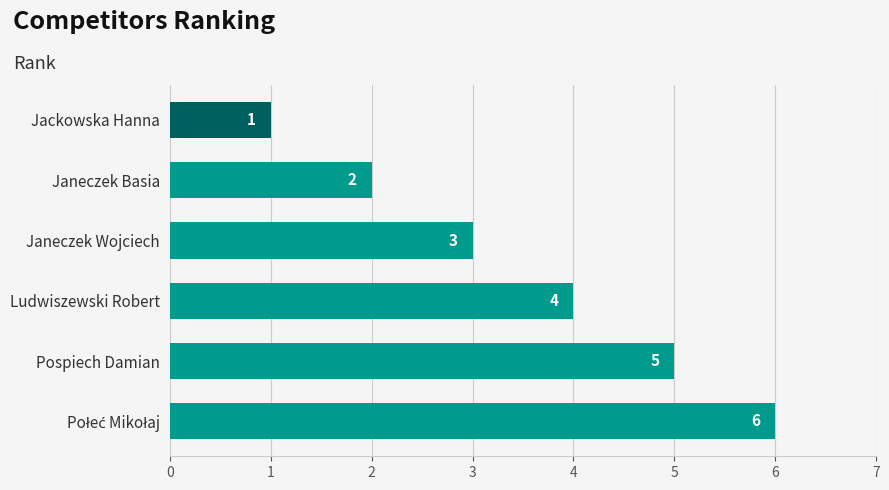

At which label is the value closest to 3?

Janeczek Wojciech